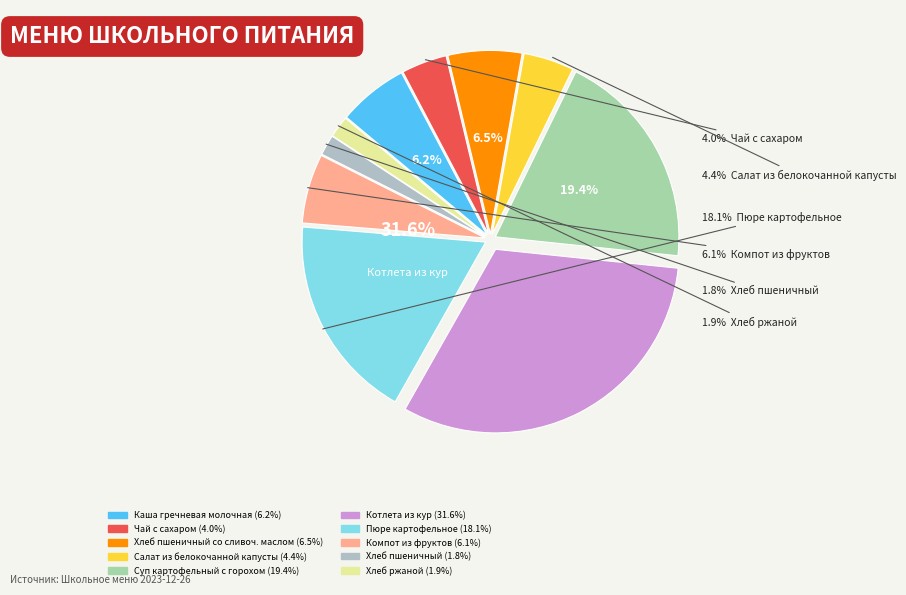

Does Салат из белокочанной капусты account for over 50% of the chart?

No